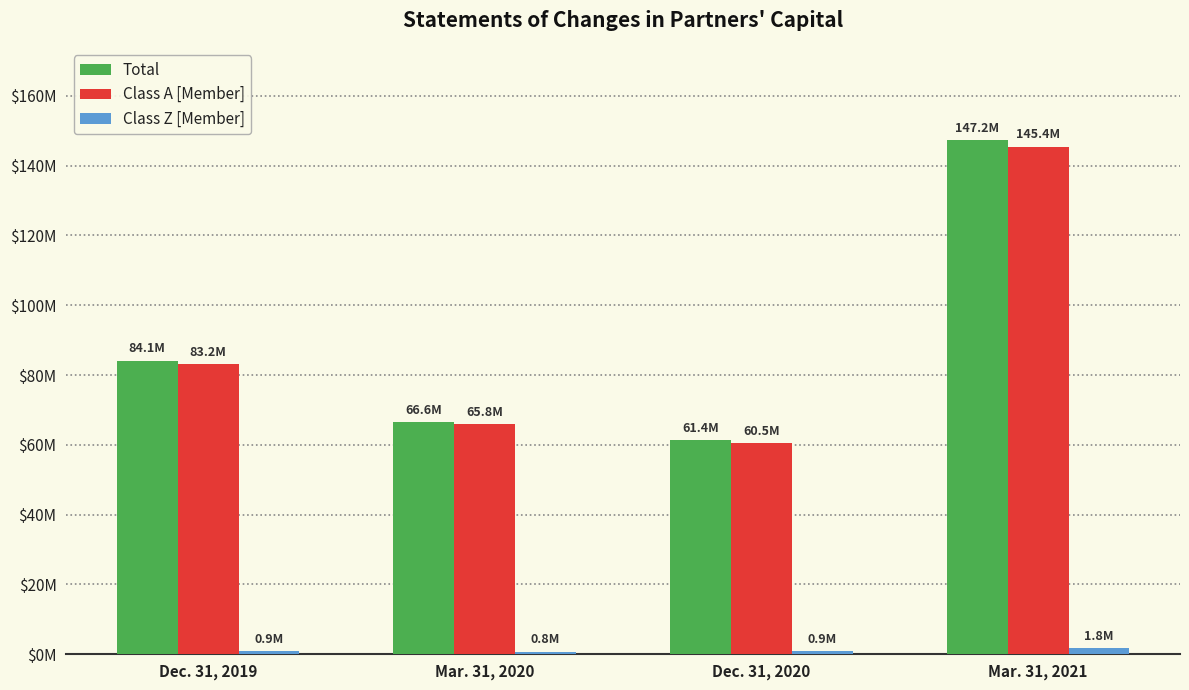

What is the difference between the maximum and minimum values in the Class Z [Member] series?

1024598